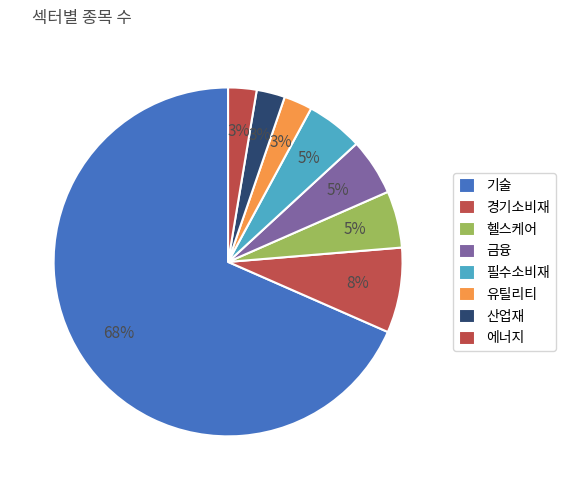

How many segments does this pie chart have?

8